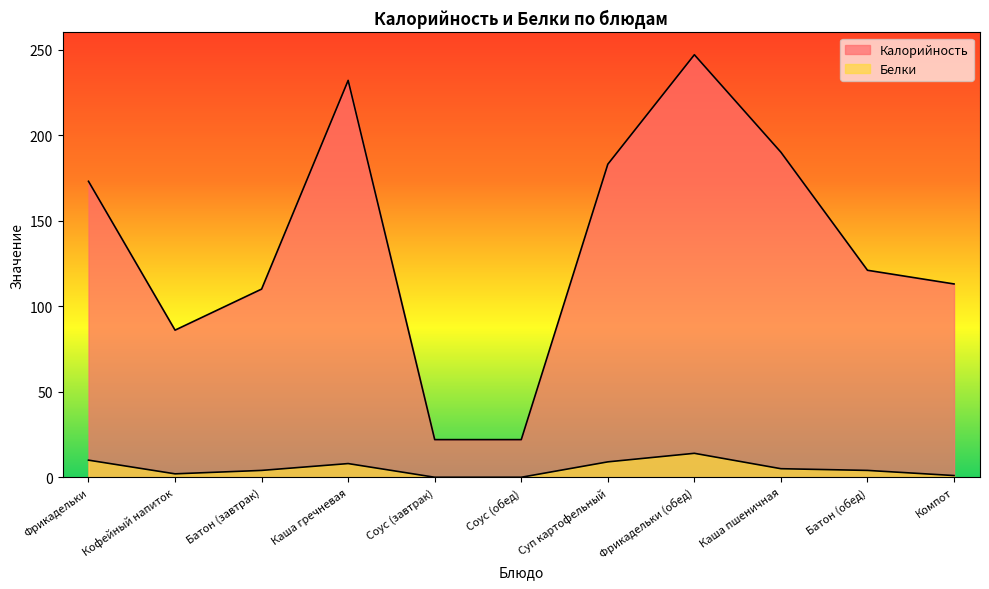

True or false: Белки has a value of 10 at Фрикадельки.

True